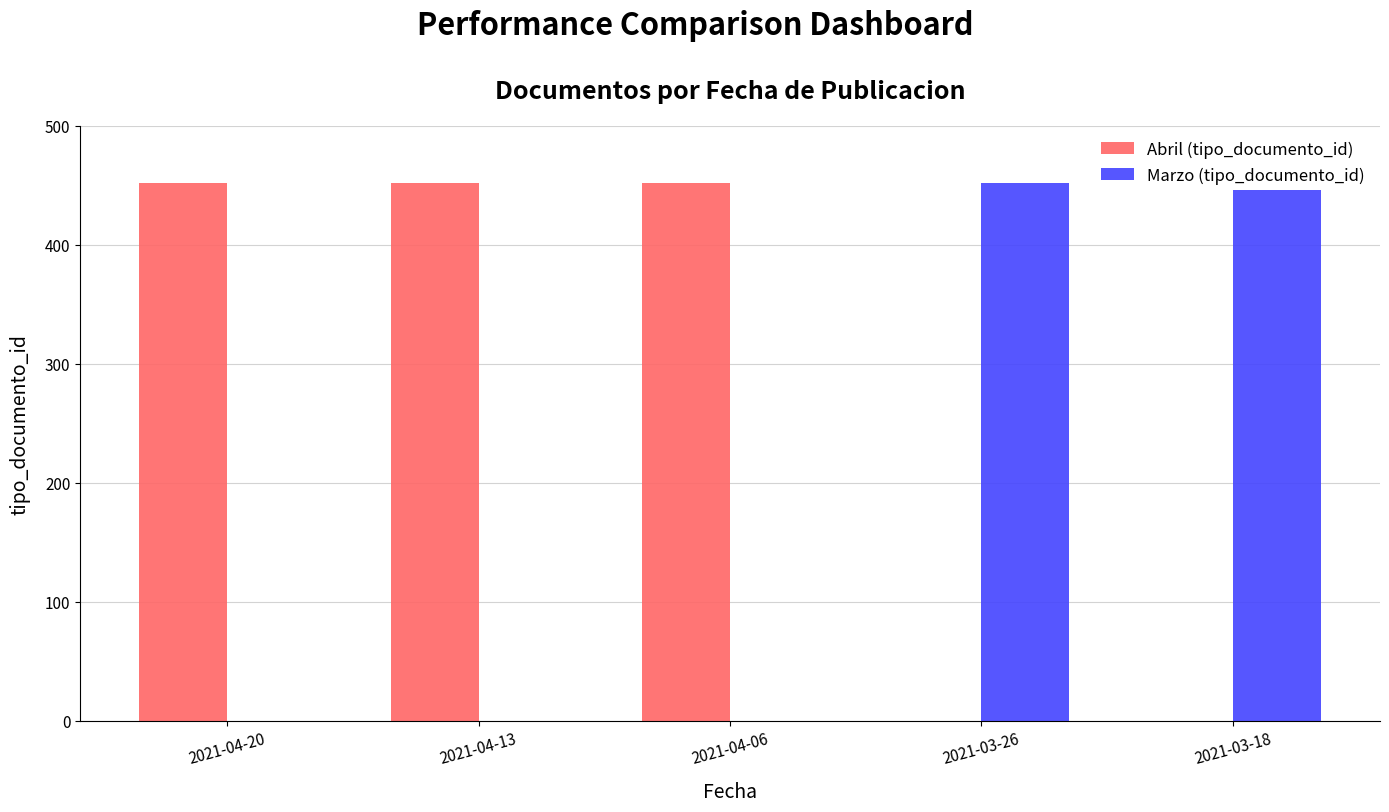

Reading left to right, list all the values displayed in this chart.

Abril (tipo_documento_id): 2021-04-20=452	2021-04-13=452	2021-04-06=452	2021-03-26=0	2021-03-18=0
Marzo (tipo_documento_id): 2021-04-20=0	2021-04-13=0	2021-04-06=0	2021-03-26=452	2021-03-18=452